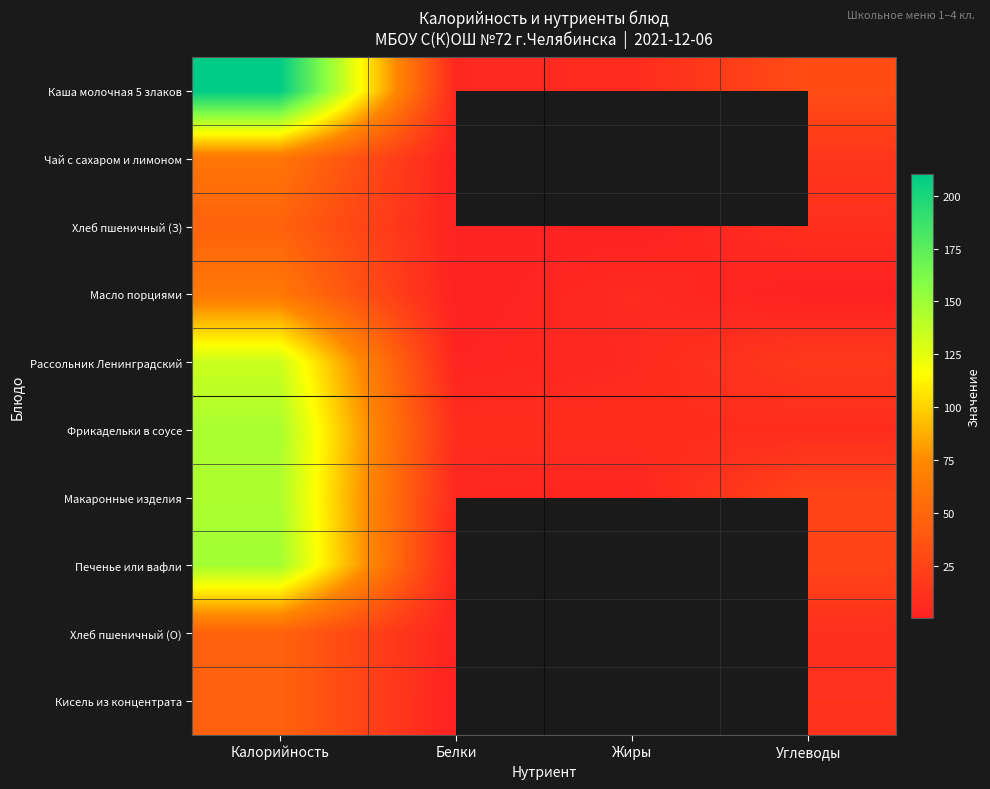

How many data points in Фрикадельки в соусе are less than 8?

1